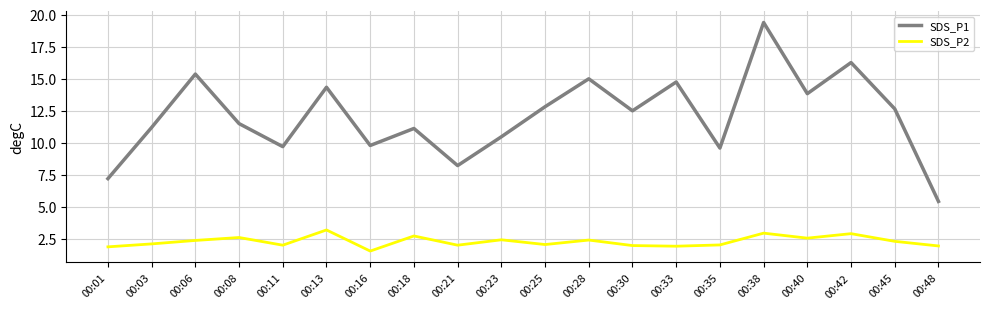

True or false: SDS_P2 and SDS_P1 intersect in this chart.

False